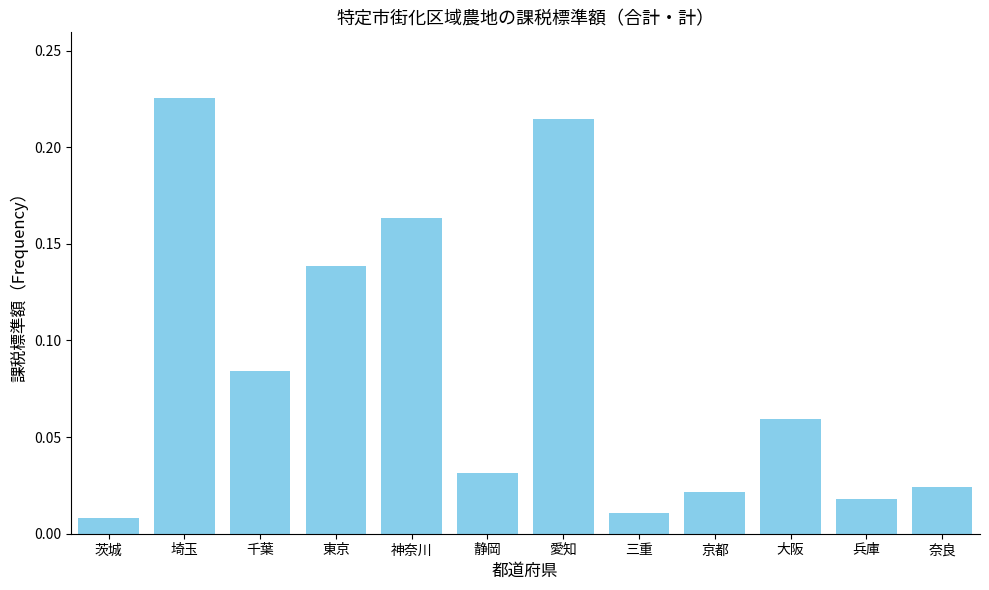

The value at 東京 is 0.2. True or false?

False